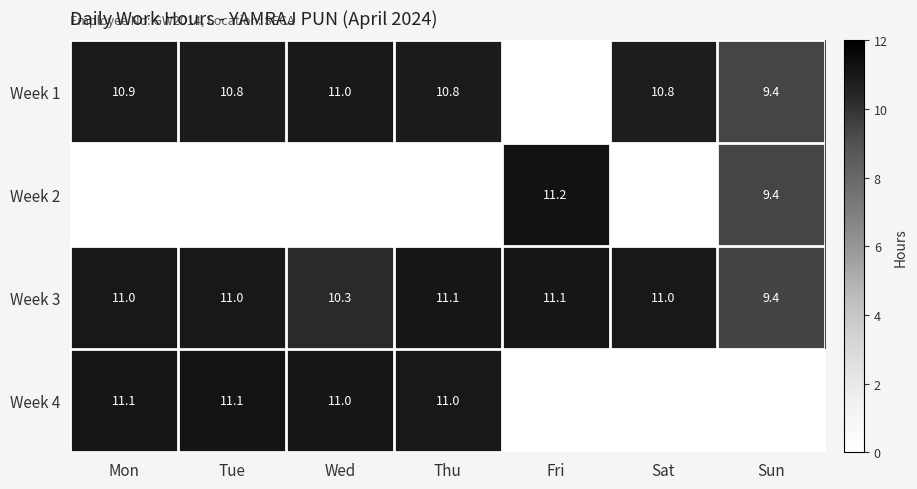

What is the average value of the Week 3 series?

10.7